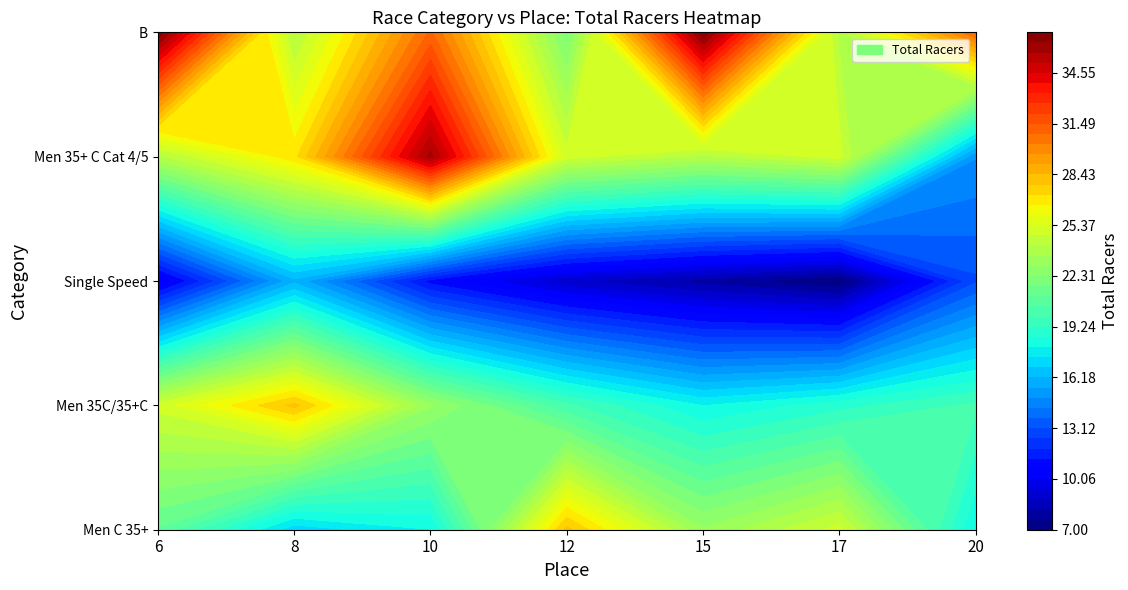

Which series changed the most between 3 and 6?

Men C 35+